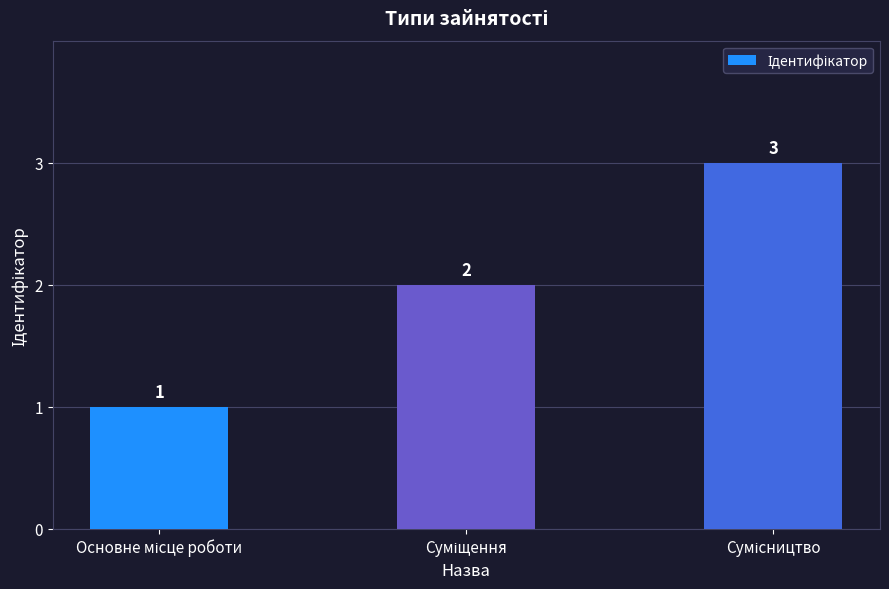

What is the value of the 1st bar from the left?

1